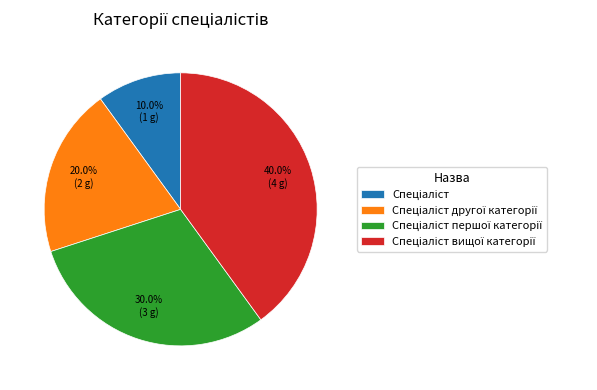

Is there any slice that represents more than half of the pie?

No